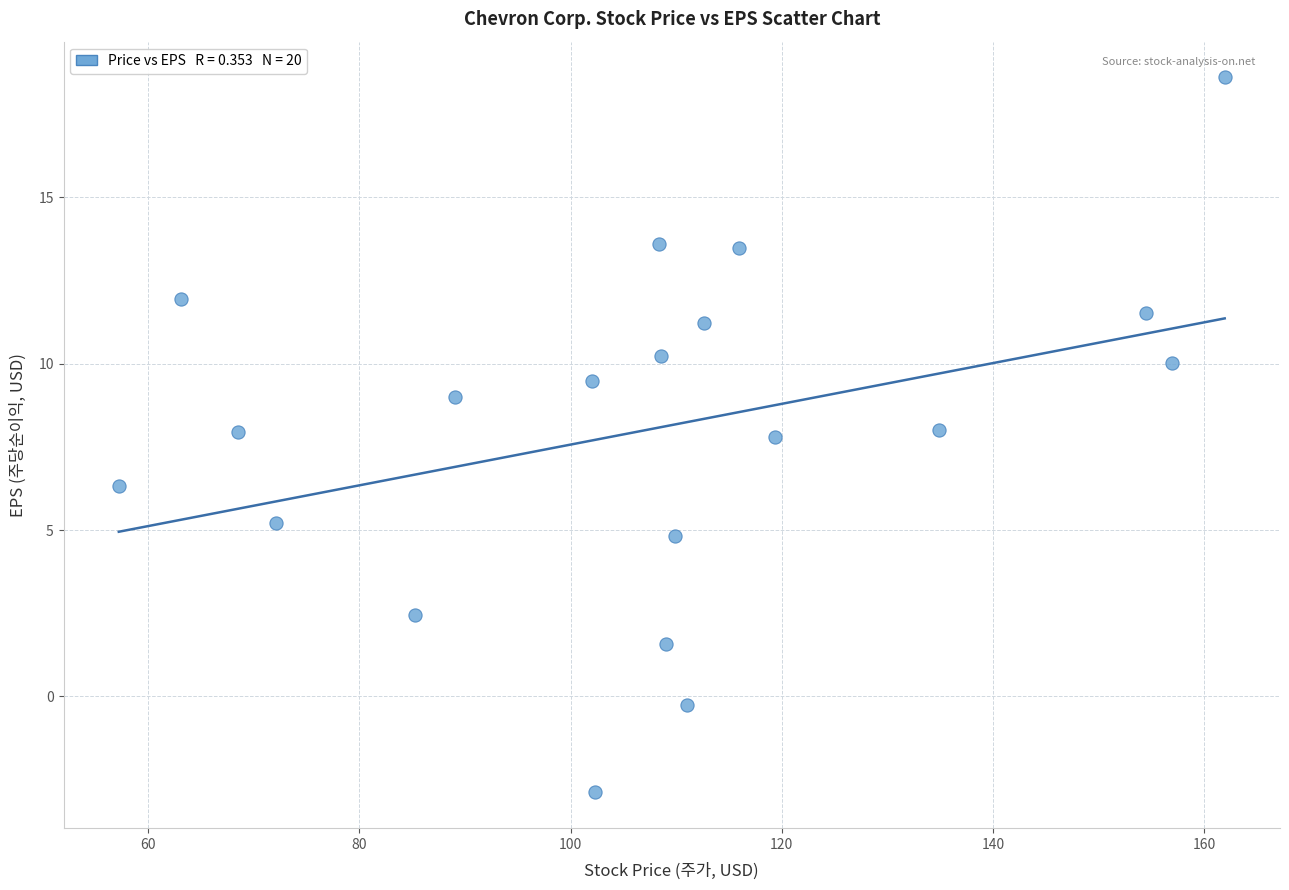

What is the range of X values (max minus min)?

104.7